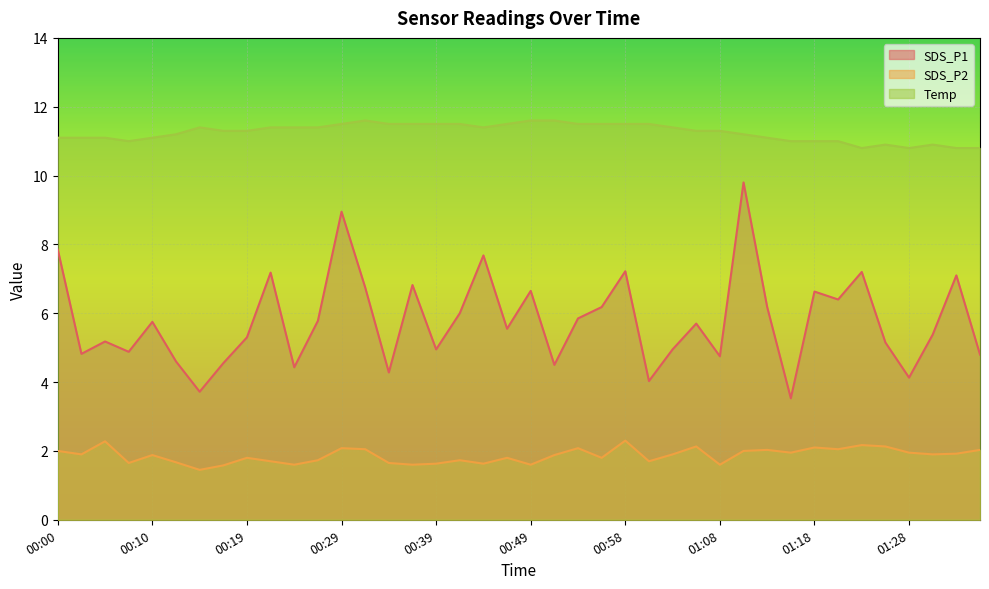

List the labels in order of Temp value, smallest first.

01:23, 01:28, 01:33, 01:36, 01:26, 01:31, 00:07, 01:15, 01:18, 01:20, 00:00, 00:02, 00:05, 00:10, 01:13, 00:12, 01:11, 00:17, 00:19, 01:06, 01:08, 00:15, 00:22, 00:24, 00:27, 00:44, 01:03, 00:29, 00:34, 00:36, 00:39, 00:41, 00:46, 00:54, 00:56, 00:58, 01:01, 00:32, 00:49, 00:51